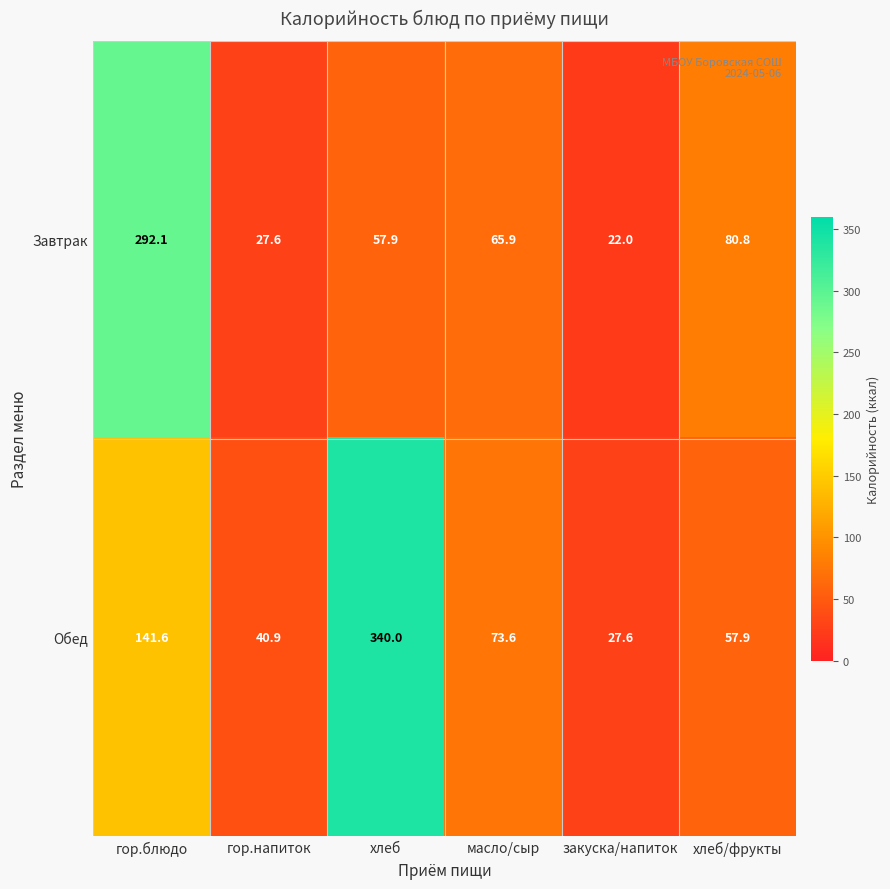

How many categories are shown in the chart?

6